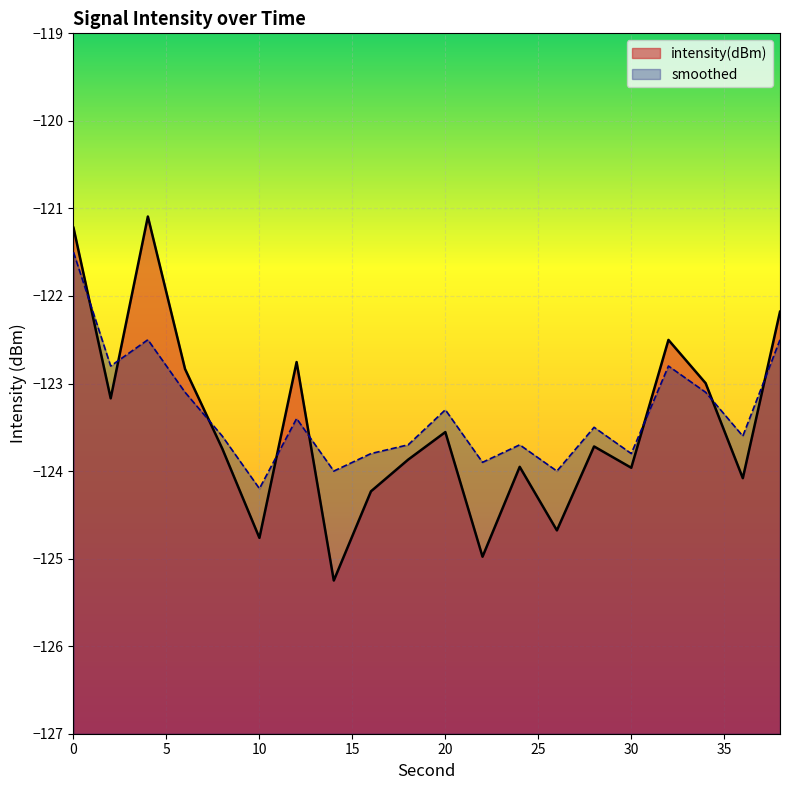

Is the value of smoothed at 0 greater than the value of intensity(dBm) at 10?

Yes